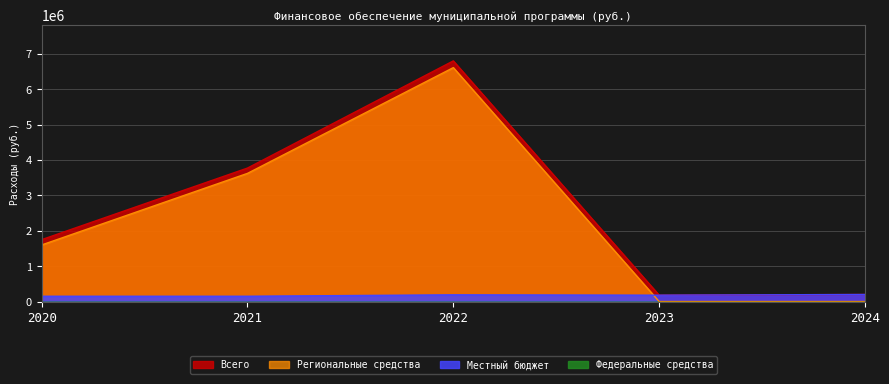

In Всего, how many points are higher than both neighbors (excluding endpoints)?

1